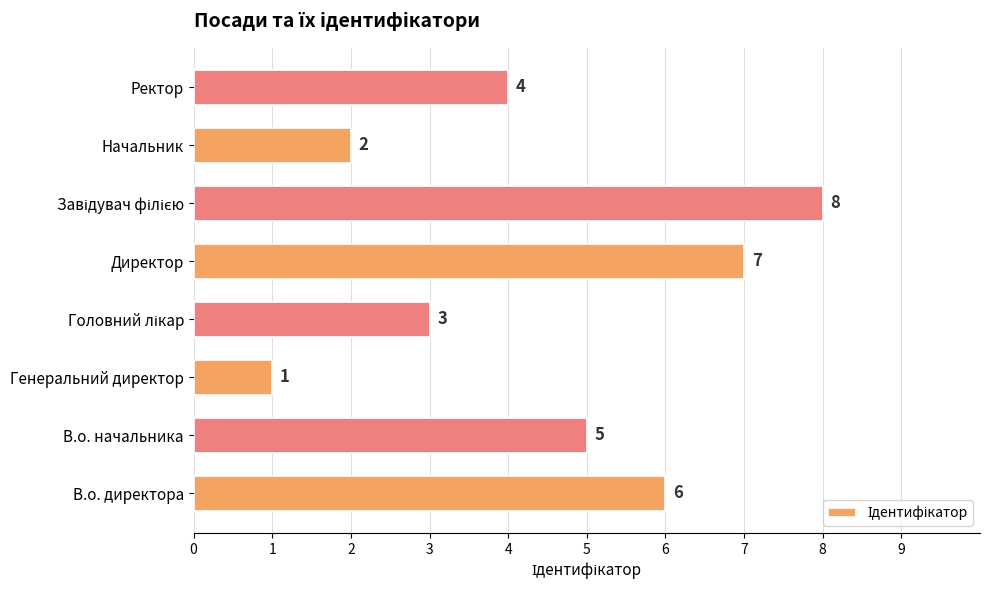

What is the difference between the second highest and second lowest values?

5